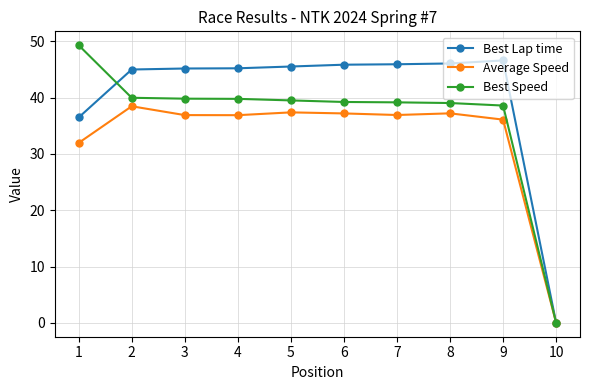

Rank the series by their average value, from lowest to highest.

Average Speed, Best Speed, Best Lap time